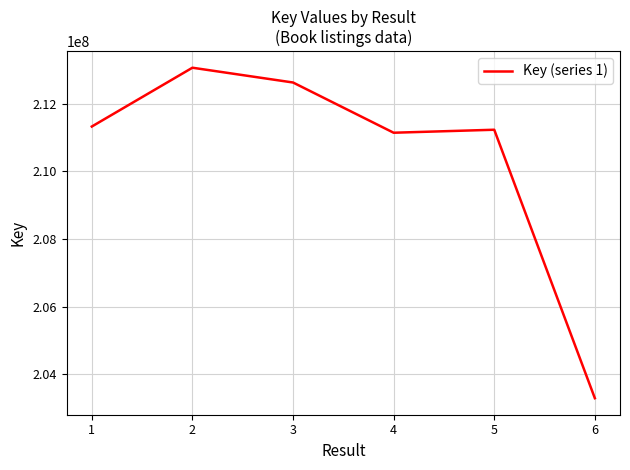

At which category does the data reach its first local valley?

4